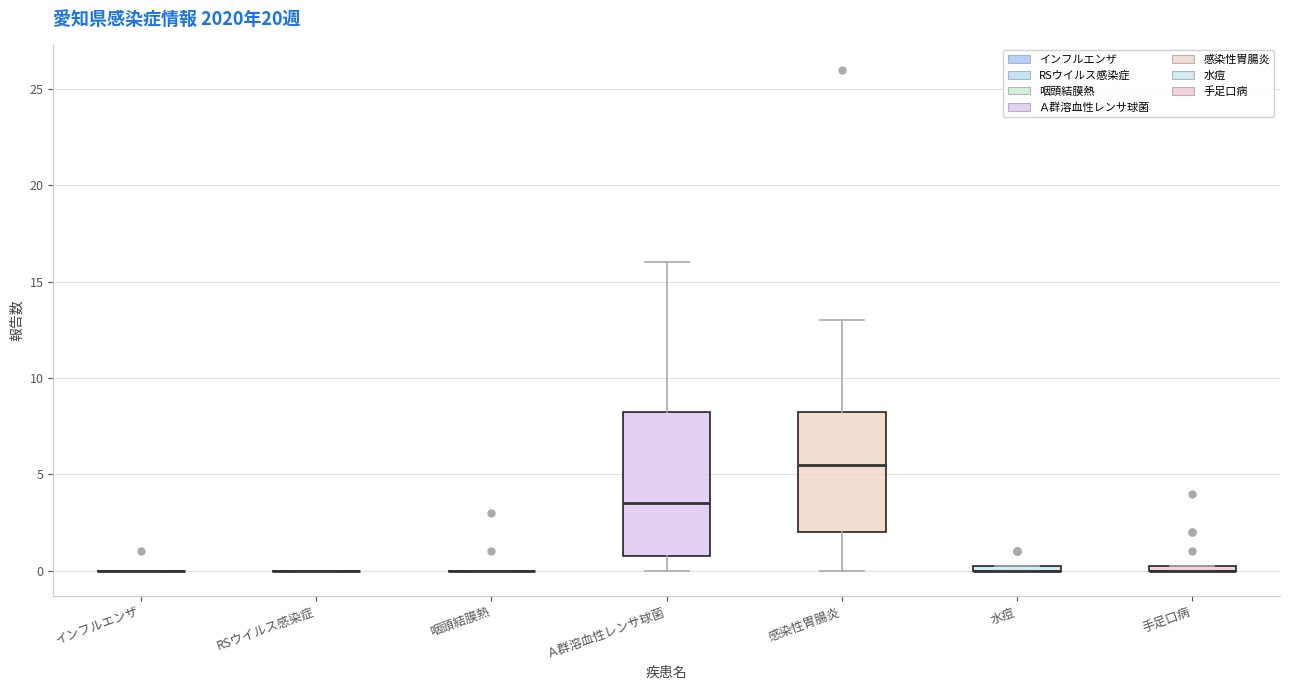

Which box is the tallest, from its lower edge to its upper edge?

Ａ群溶血性レンサ球菌